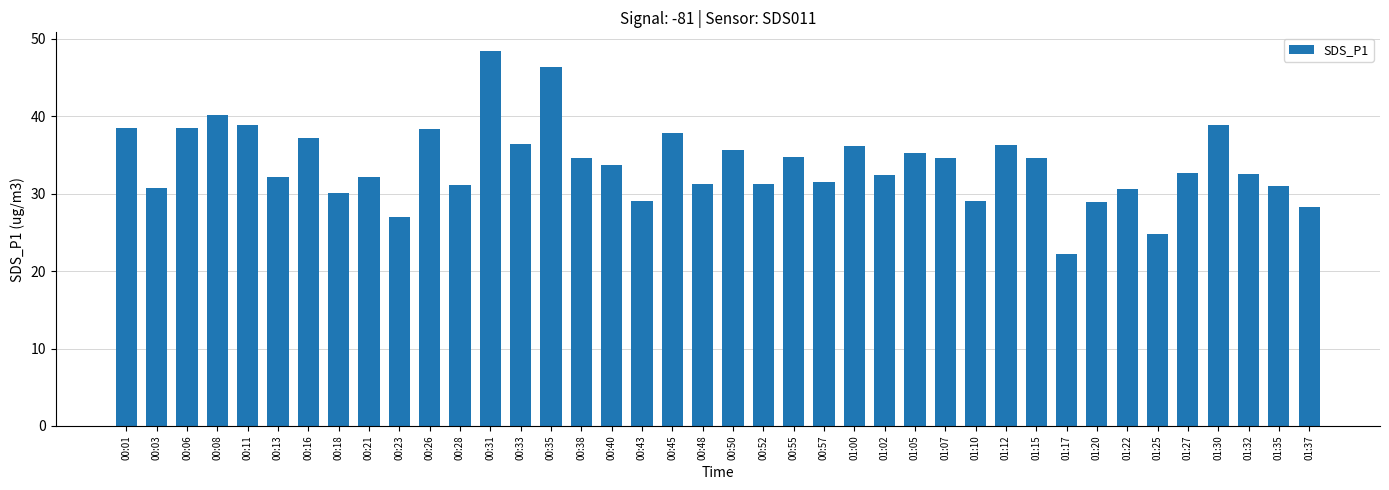

What is the label of the 2nd bar from the left?

00:03